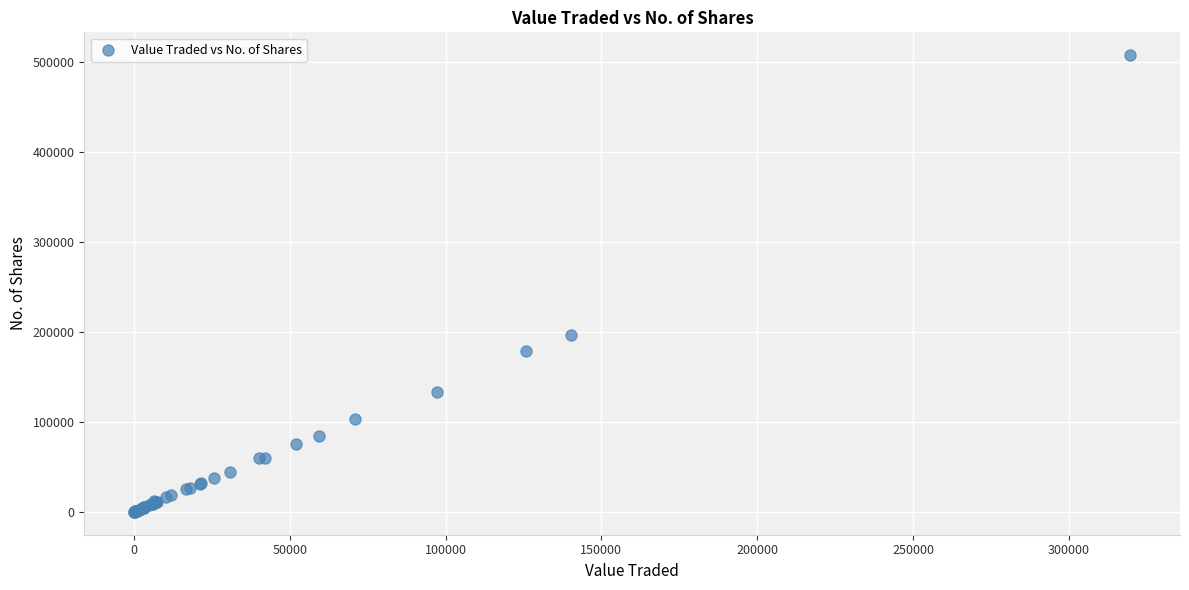

What Y value in the scatter plot is closest to 253990?

197088